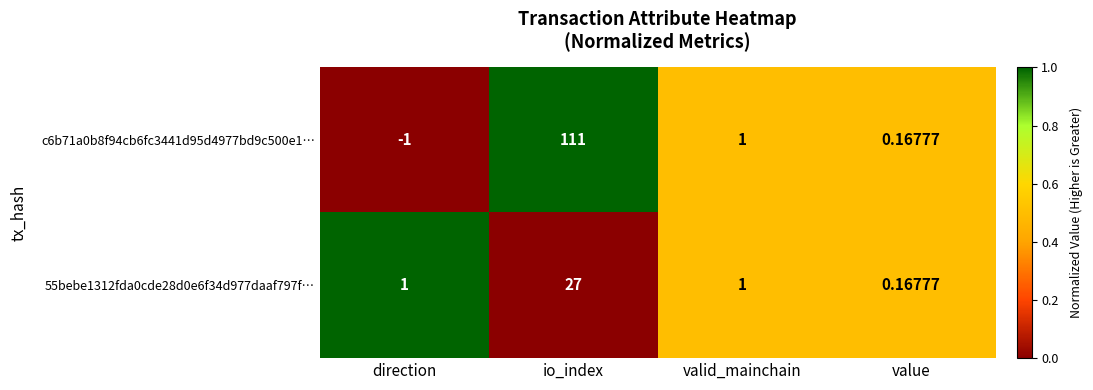

What is the total value across all series at value?

0.3